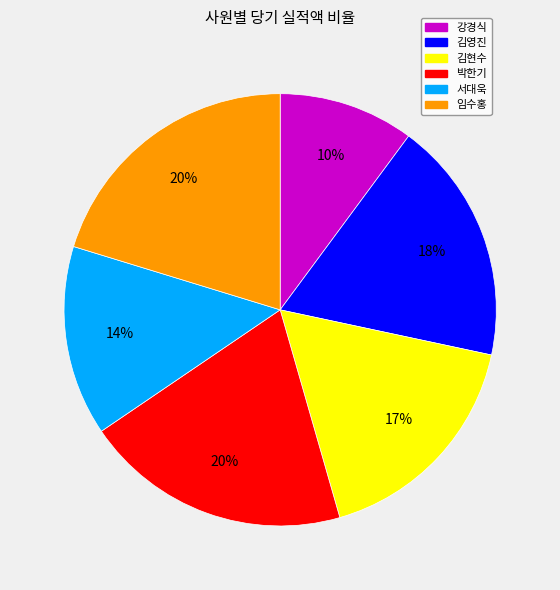

To the nearest percent, what is the combined percentage of 김영진 and 임수홍?

38%